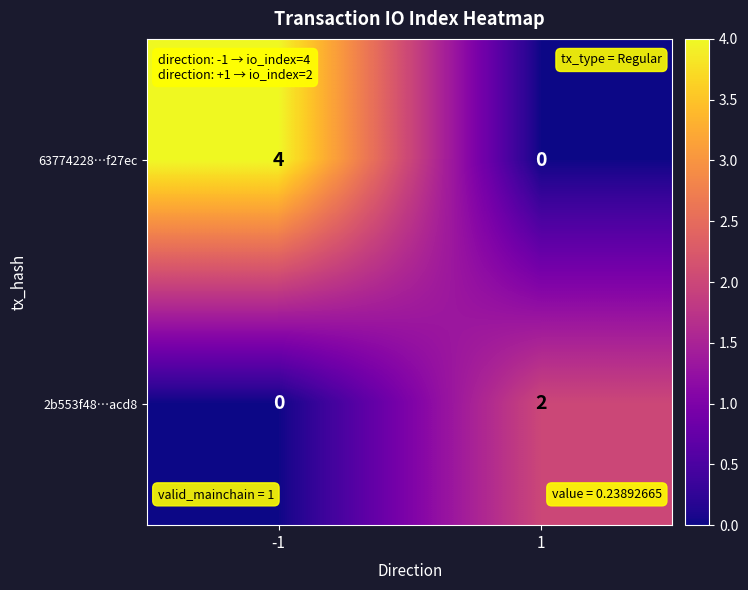

What is the sum of the 63774228…f27ec values at -1 and 1?

4